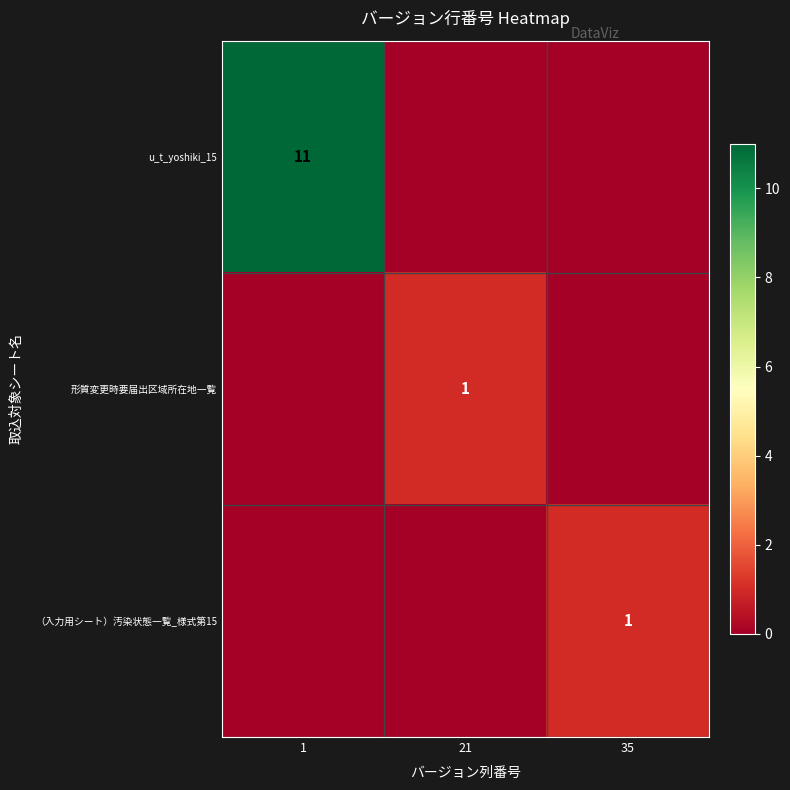

True or false: （入力用シート）汚染状態一覧_様式第15 has a value of 2 at 35.

False